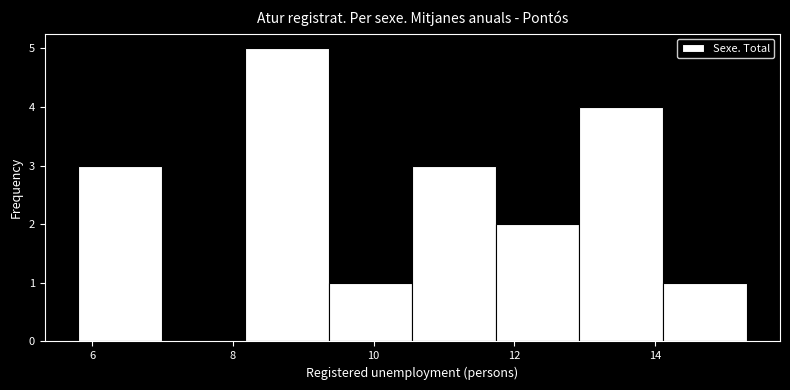

Reading left to right, transcribe this chart: for each bar, give the range it covers on the x-axis and its height. Neither the bar edges nor the heights are printed on the chart, so give them approximately, as read against the axes.

5.8 to 7.0: 3
7.0 to 8.2: 0
8.2 to 9.4: 5
9.4 to 10.6: 1
10.6 to 11.8: 3
11.8 to 13.0: 2
13.0 to 14.2: 4
14.2 to 15.4: 1